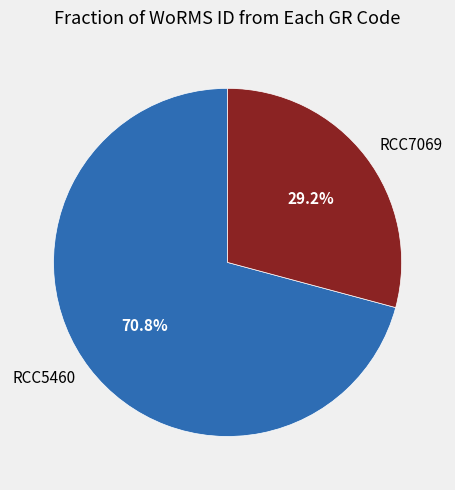

Is it true that RCC7069 is 29% of the pie?

True